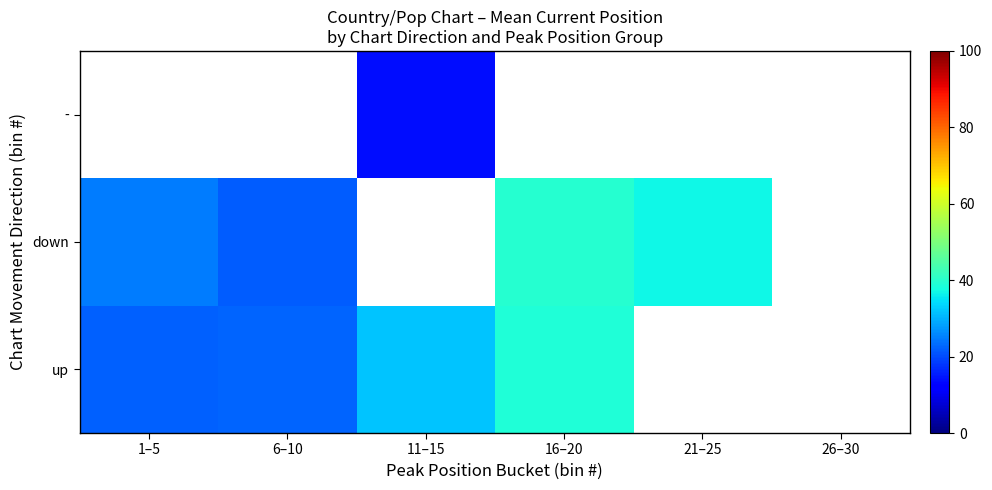

The value of down at 21–25 is 37.0. True or false?

True